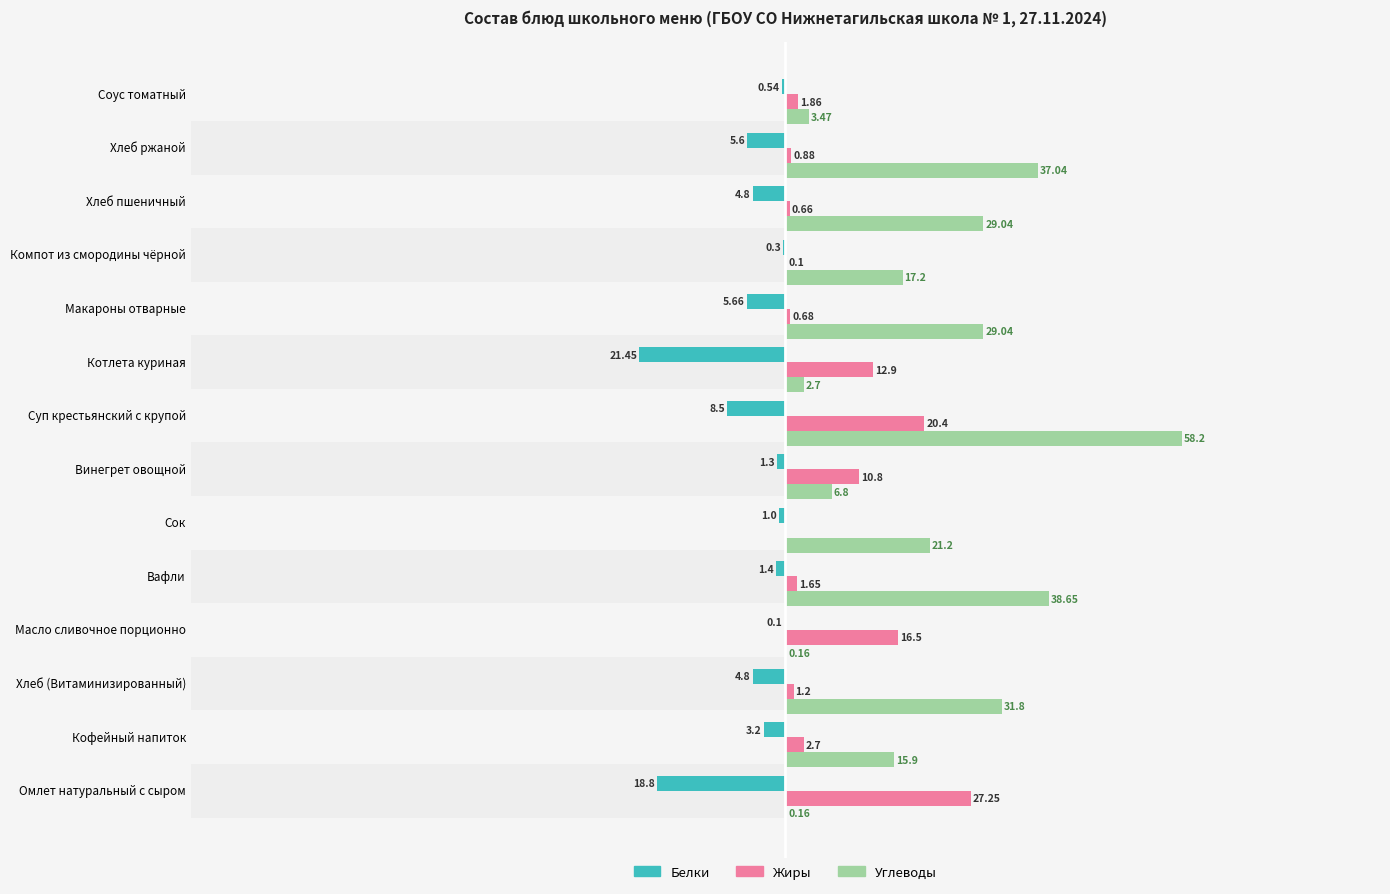

True or false: Жиры has a value of 19.7 at Котлета куриная.

False